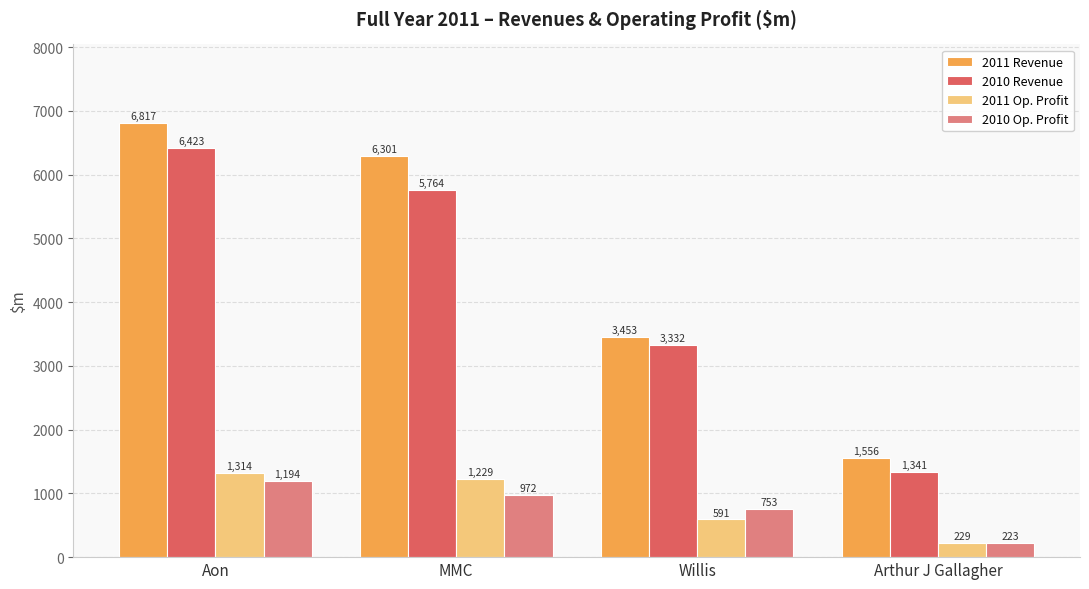

How many bars are there in total?

16